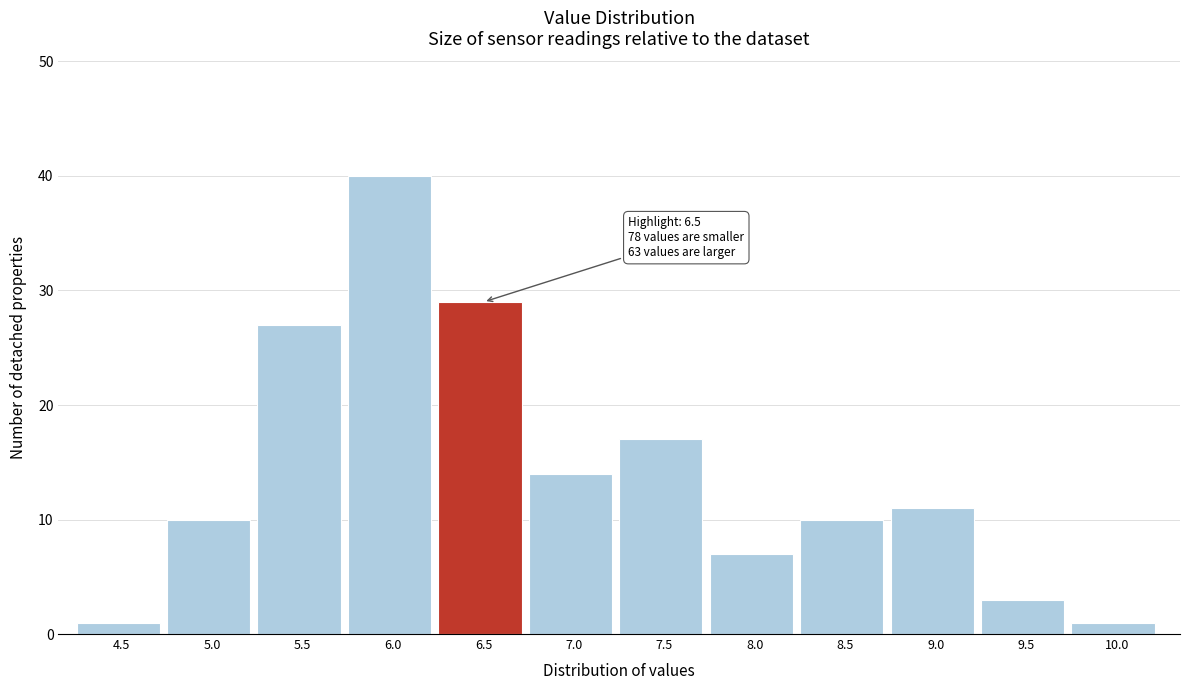

Reading right to left, list all the values displayed in this chart.

10.0=1	9.5=3	9.0=11	8.5=10	8.0=7	7.5=17	7.0=14	6.5=29	6.0=40	5.5=27	5.0=10	4.5=1